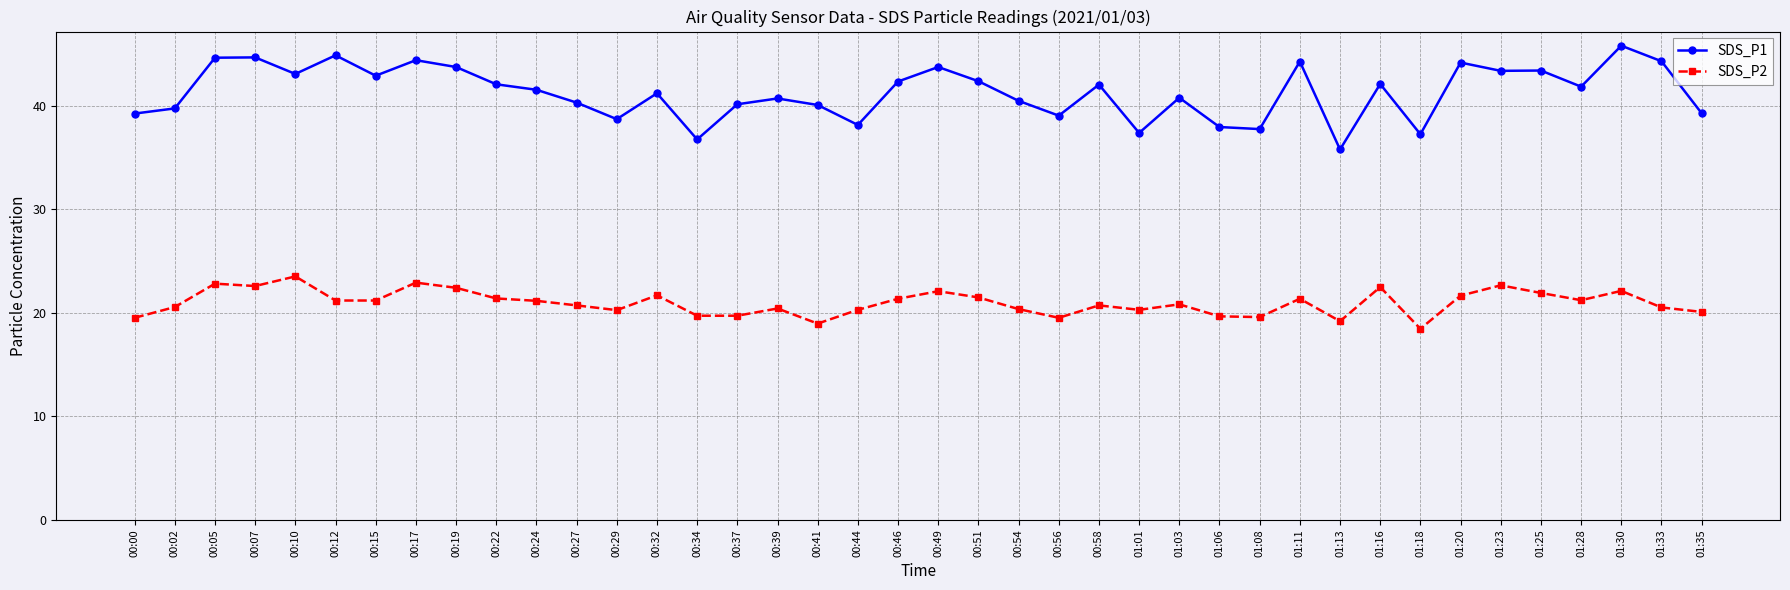

Which series has the widest spread of values?

SDS_P1